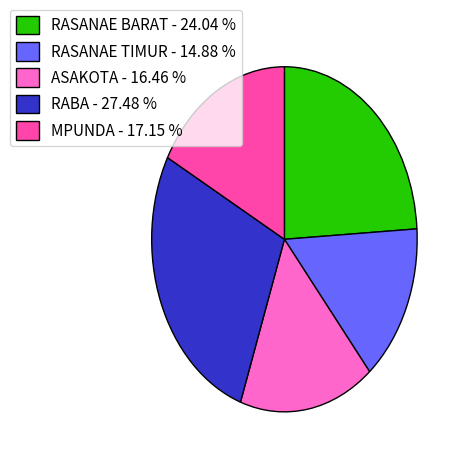

Is the sum of ASAKOTA - 16.46 % and RASANAE TIMUR - 14.88 % greater than half?

No